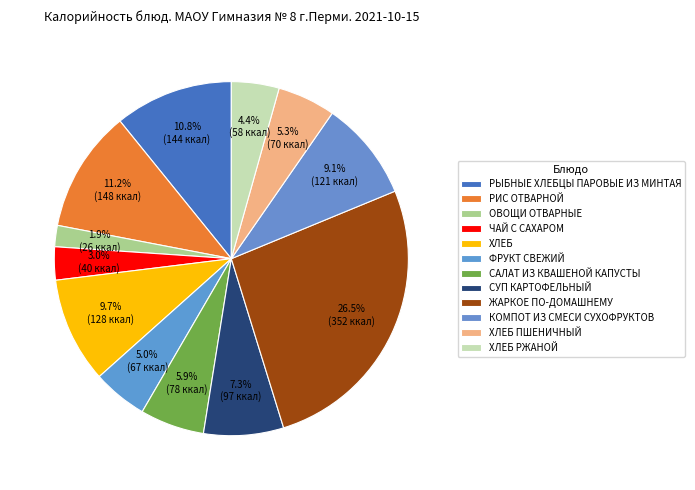

Is there any slice that represents more than half of the pie?

No